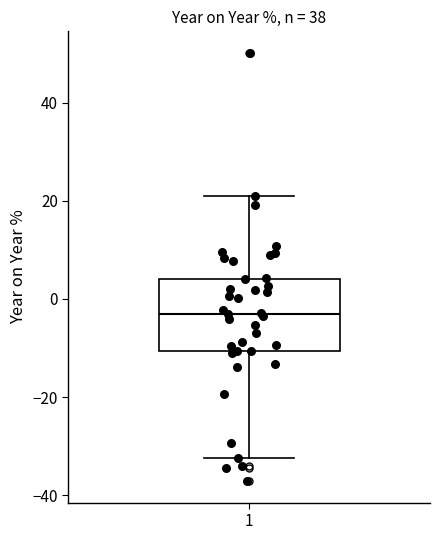

Transcribe this box plot: give where the median line is, the range the box spans, and where the two whiskers end, as read against the y-axis. The values are not printed on the chart, so give them approximately, as read against the axis.

median -4, box -10 to 4, whiskers -32 to 20